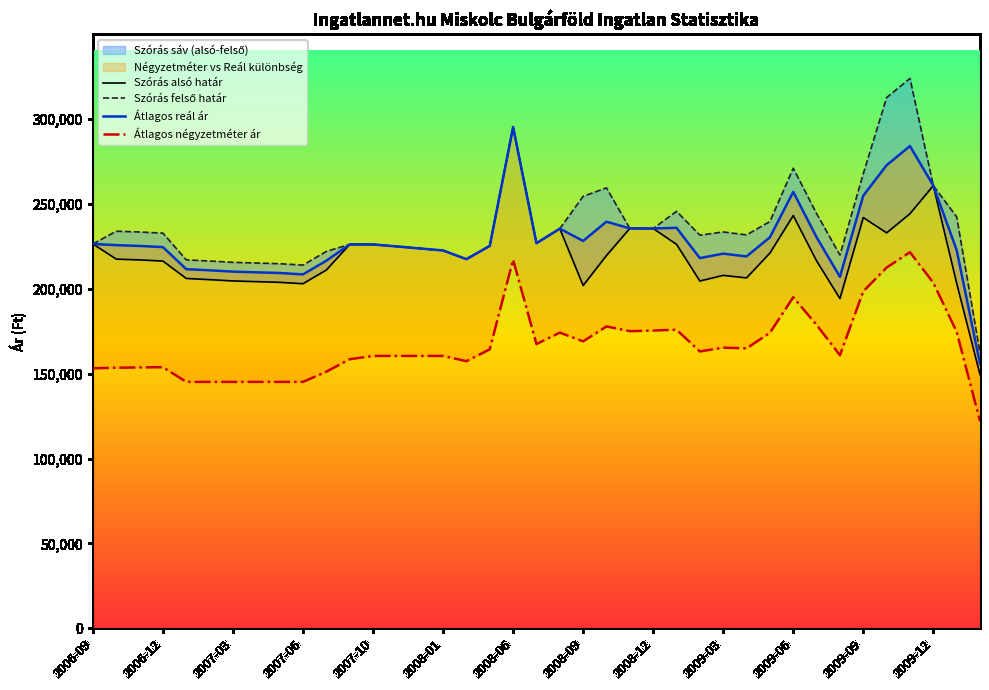

Reading right to left, what are all the values shown in this chart?

Szórás alsó határ: 149395	203290	260796	244235	232954	241977	194236	216435	243153	221047	206425	207924	204581	226223	235516	235579	219612	201934	235441	226861	295289	225282	217469	222589	223781	224987	226133	226139	211063	203007	203822	204232	204644	205402	206097	216342	217032	217496	226420
Szórás felső határ: 162369	242390	260796	323931	312650	267805	219882	244317	271035	239635	231739	233498	231607	245633	235516	235579	259474	254462	235441	226861	295289	225282	217469	222589	223781	224987	226133	226139	222025	213969	214784	215194	215606	216364	217059	232786	233476	233940	226420
Átlagos reál ár: 155882	222840	260796	284083	272802	254891	207059	230376	257094	230341	219082	220711	218094	235928	235516	235579	239543	228198	235441	226861	295289	225282	217469	222589	223781	224987	226133	226139	216544	208488	209303	209713	210125	210883	211578	224564	225254	225718	226420
Átlagos négyzetméter ár: 122099	174646	203568	221553	212508	198498	160874	178730	195043	174070	164918	165346	163090	175893	175426	175047	177830	169047	174200	167441	217146	164341	157364	160465	160465	160465	160465	158527	151165	145164	145164	145164	145164	145164	145164	153820	153682	153488	153198